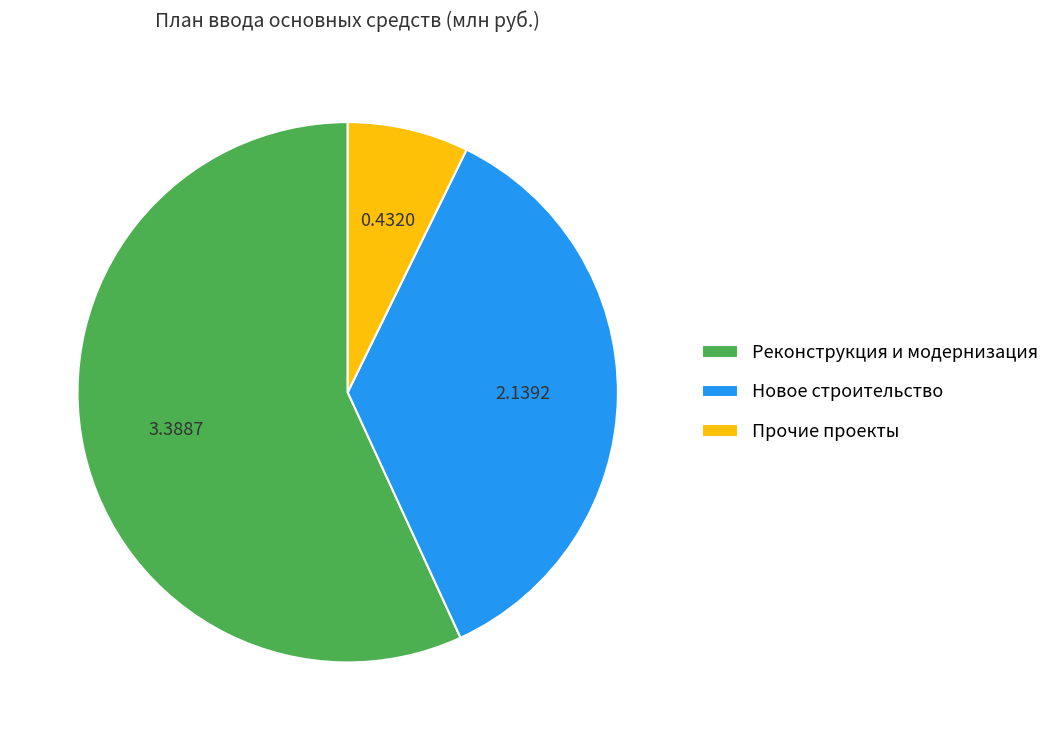

Approximately how many times larger is the value at Новое строительство compared to Реконструкция и модернизация?

0.6